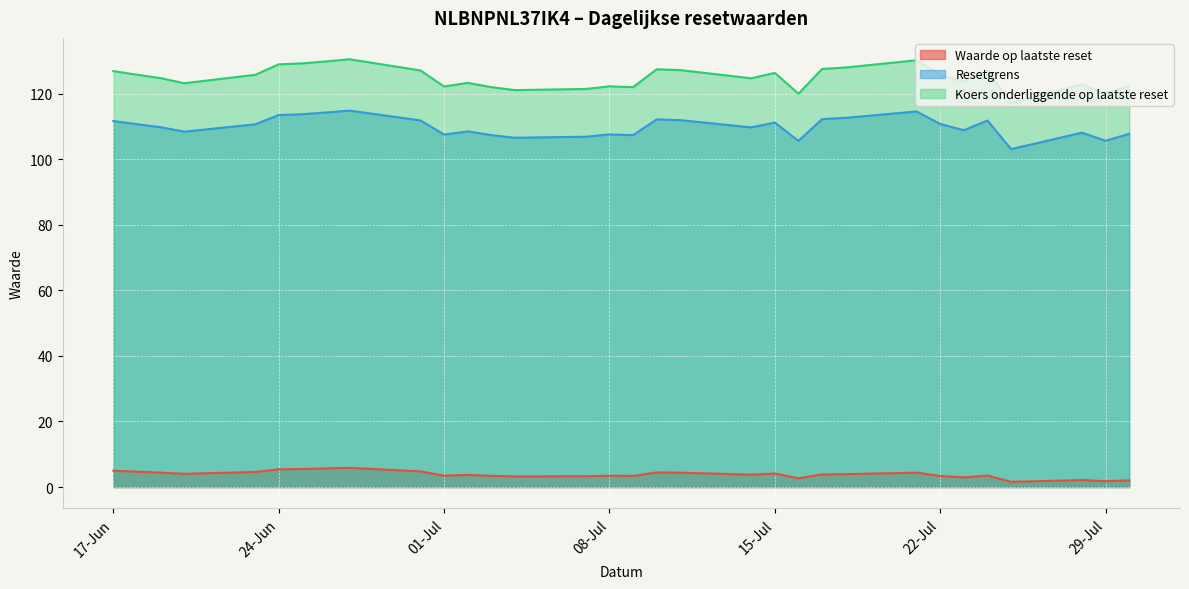

What is the highest value of the Waarde op laatste reset series?

5.9